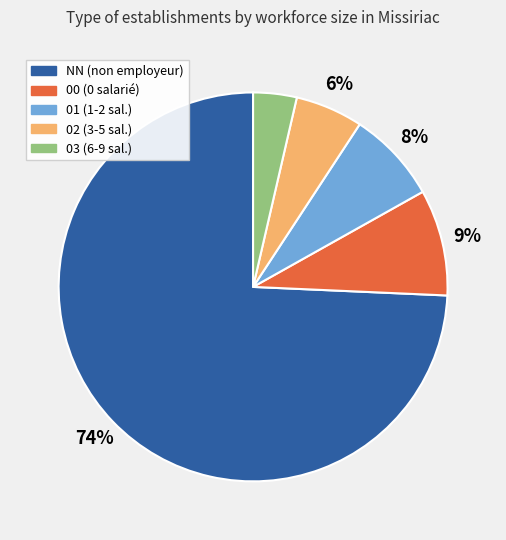

Is it true that 02 is 6% of the pie?

True